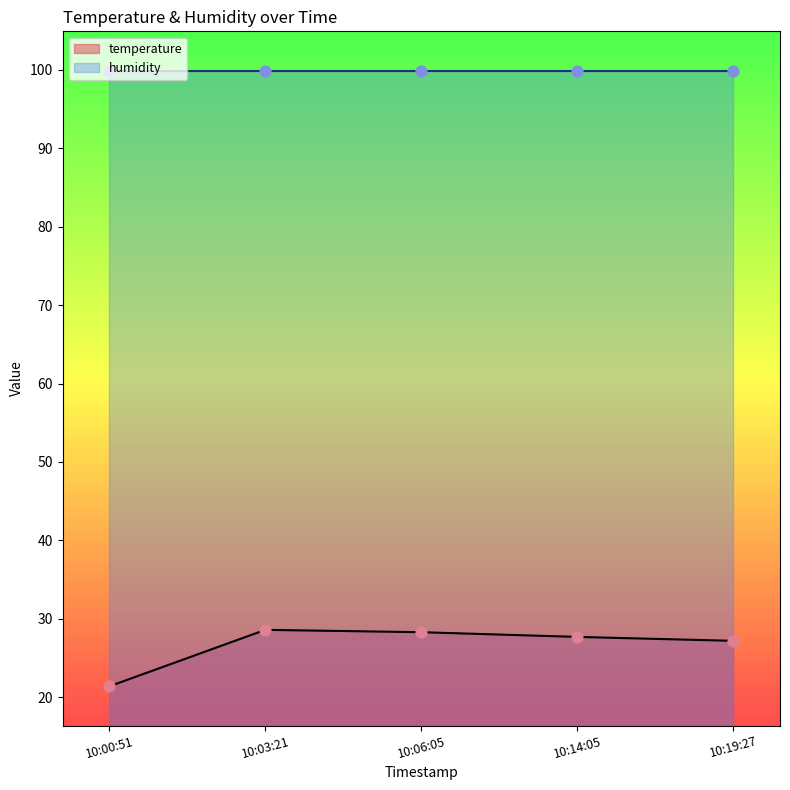

True or false: temperature has a value of 28.6 at 10:03:21.

True